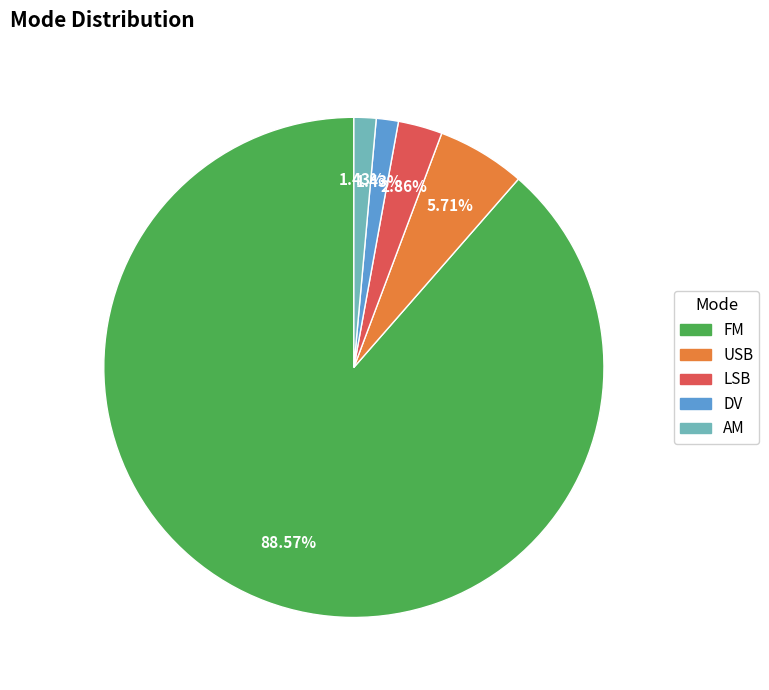

How many segments does this pie chart have?

5